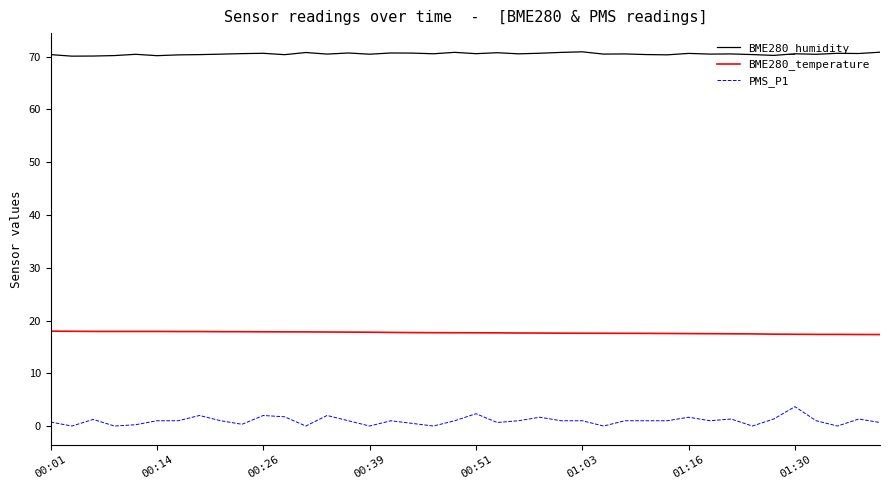

Rank the series by their average value, from lowest to highest.

PMS_P1, BME280_temperature, BME280_humidity